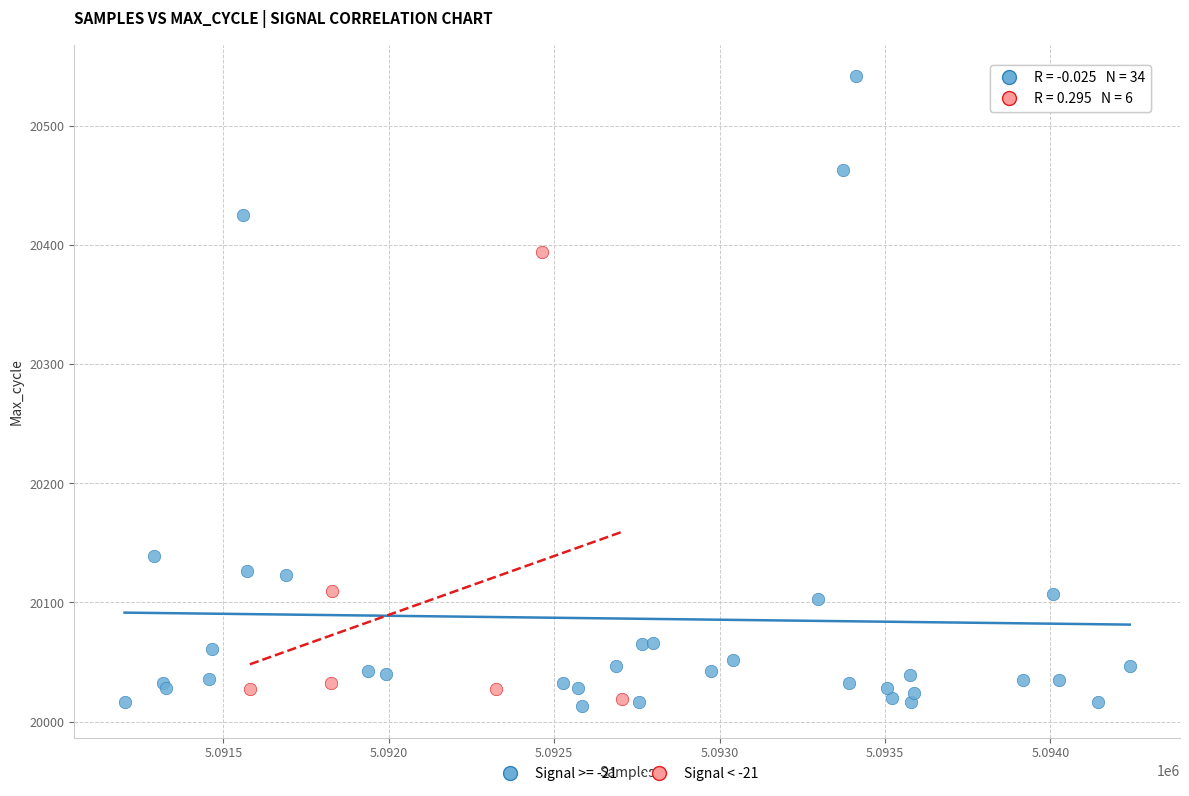

Which series has the largest Y range (max minus min)?

Signal >= -21